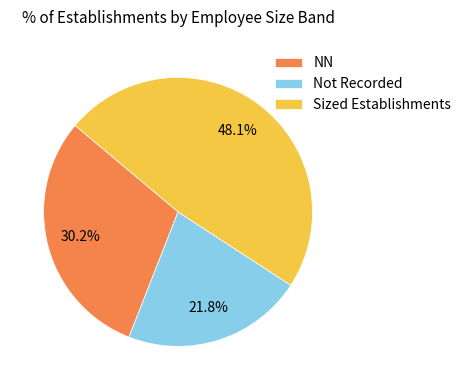

Between NN and Sized Establishments, which is larger?

Sized Establishments